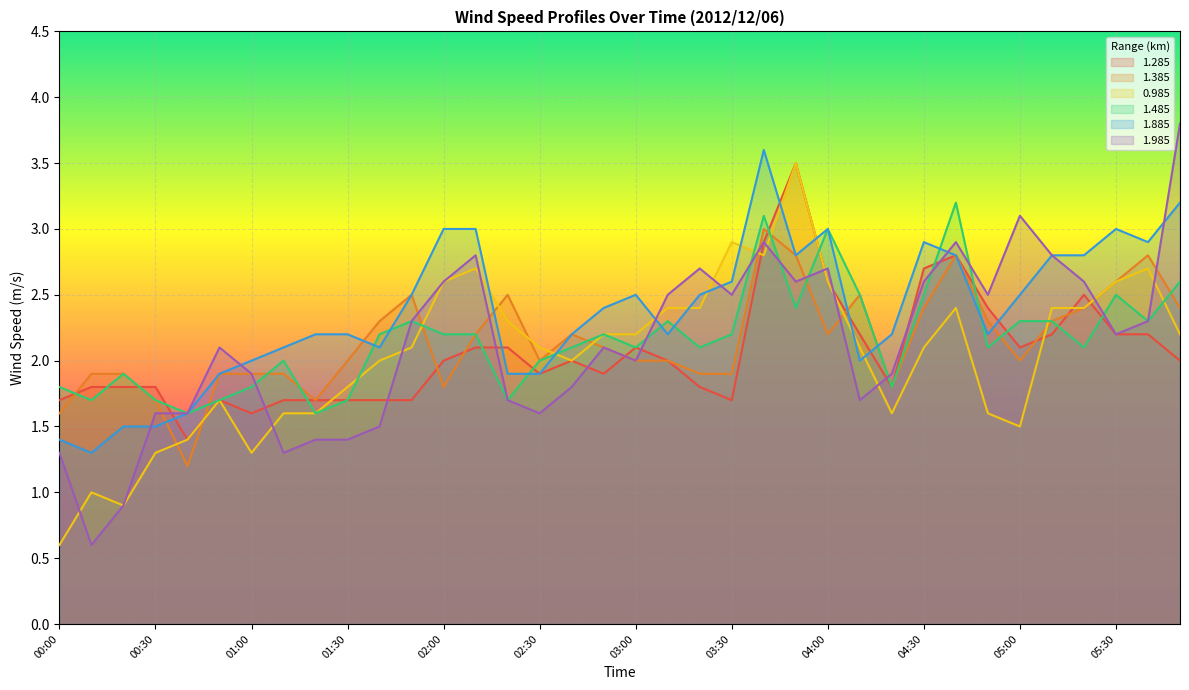

Reading right to left, what are all the values shown in this chart?

1.285: 2.0	2.2	2.2	2.5	2.2	2.1	2.4	2.8	2.7	1.8	2.2	2.6	3.5	2.9	1.7	1.8	2.0	2.1	1.9	2.0	1.9	2.1	2.1	2.0	1.7	1.7	1.7	1.7	1.7	1.6	1.7	1.4	1.8	1.8	1.8	1.7
1.385: 2.4	2.8	2.6	2.4	2.3	2.0	2.3	2.8	2.4	1.8	2.5	2.2	2.8	3.0	1.9	1.9	2.0	2.0	2.1	2.2	2.0	2.5	2.2	1.8	2.5	2.3	2.0	1.7	1.9	1.9	1.9	1.2	1.7	1.9	1.9	1.6
0.985: 2.2	2.7	2.6	2.4	2.4	1.5	1.6	2.4	2.1	1.6	2.1	2.6	3.5	2.8	2.9	2.4	2.4	2.2	2.2	2.0	2.1	2.3	2.7	2.6	2.1	2.0	1.8	1.6	1.6	1.3	1.7	1.4	1.3	0.9	1.0	0.6
1.485: 2.6	2.3	2.5	2.1	2.3	2.3	2.1	3.2	2.5	1.8	2.5	3.0	2.4	3.1	2.2	2.1	2.3	2.1	2.2	2.1	2.0	1.7	2.2	2.2	2.3	2.2	1.7	1.6	2.0	1.8	1.7	1.6	1.7	1.9	1.7	1.8
1.885: 3.2	2.9	3.0	2.8	2.8	2.5	2.2	2.8	2.9	2.2	2.0	3.0	2.8	3.6	2.6	2.5	2.2	2.5	2.4	2.2	1.9	1.9	3.0	3.0	2.5	2.1	2.2	2.2	2.1	2.0	1.9	1.6	1.5	1.5	1.3	1.4
1.985: 3.8	2.3	2.2	2.6	2.8	3.1	2.5	2.9	2.6	1.9	1.7	2.7	2.6	2.9	2.5	2.7	2.5	2.0	2.1	1.8	1.6	1.7	2.8	2.6	2.3	1.5	1.4	1.4	1.3	1.9	2.1	1.6	1.6	0.9	0.6	1.3